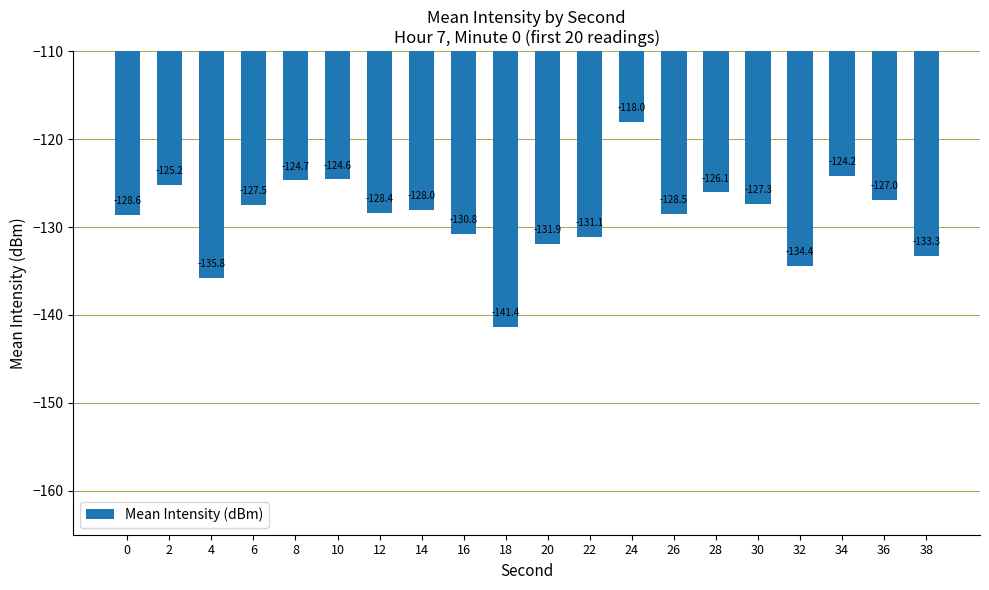

Reading left to right, what are all the values shown in this chart?

-128.6	-125.2	-135.8	-127.5	-124.7	-124.6	-128.4	-128.0	-130.8	-141.4	-131.9	-131.1	-118.0	-128.5	-126.1	-127.3	-134.4	-124.2	-127.0	-133.3